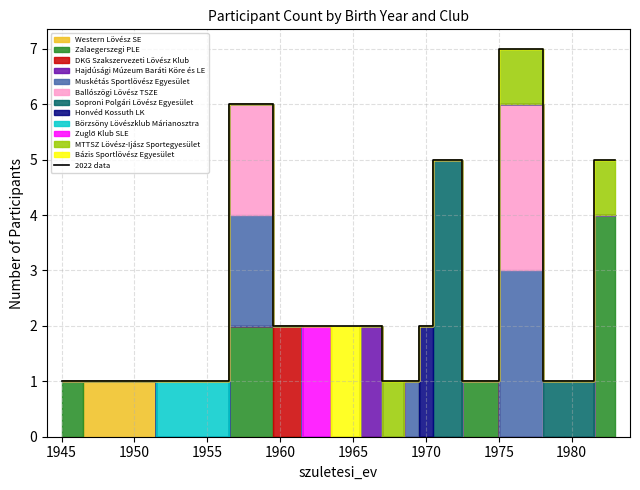

The value of 2022 data at 1970 is 2. True or false?

True